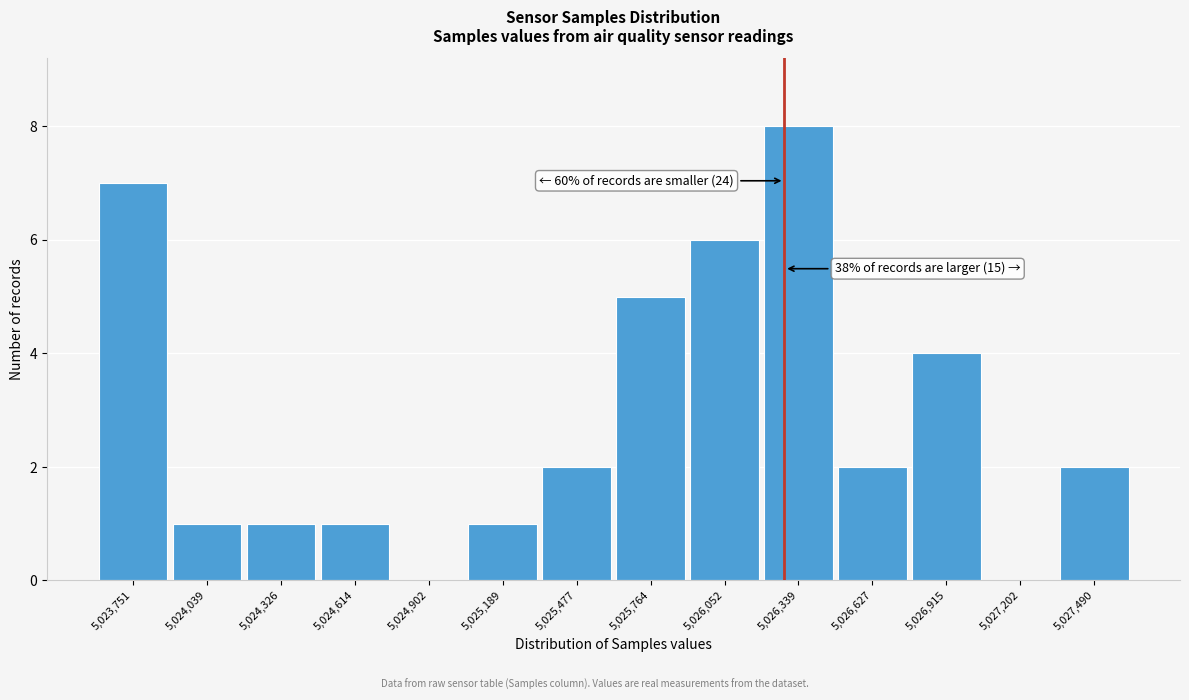

Over which range of the x-axis is the bar tallest?

5026200 to 5026500